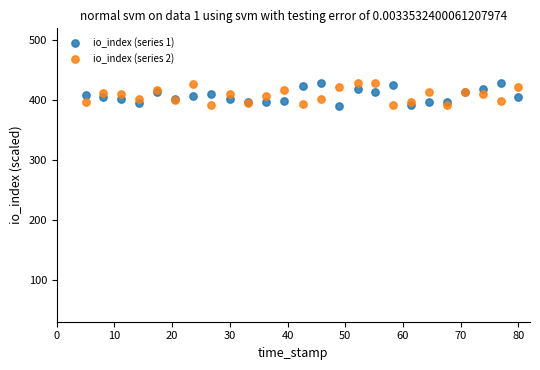

What is the X range (max minus min) for the scatter plot?

75.0